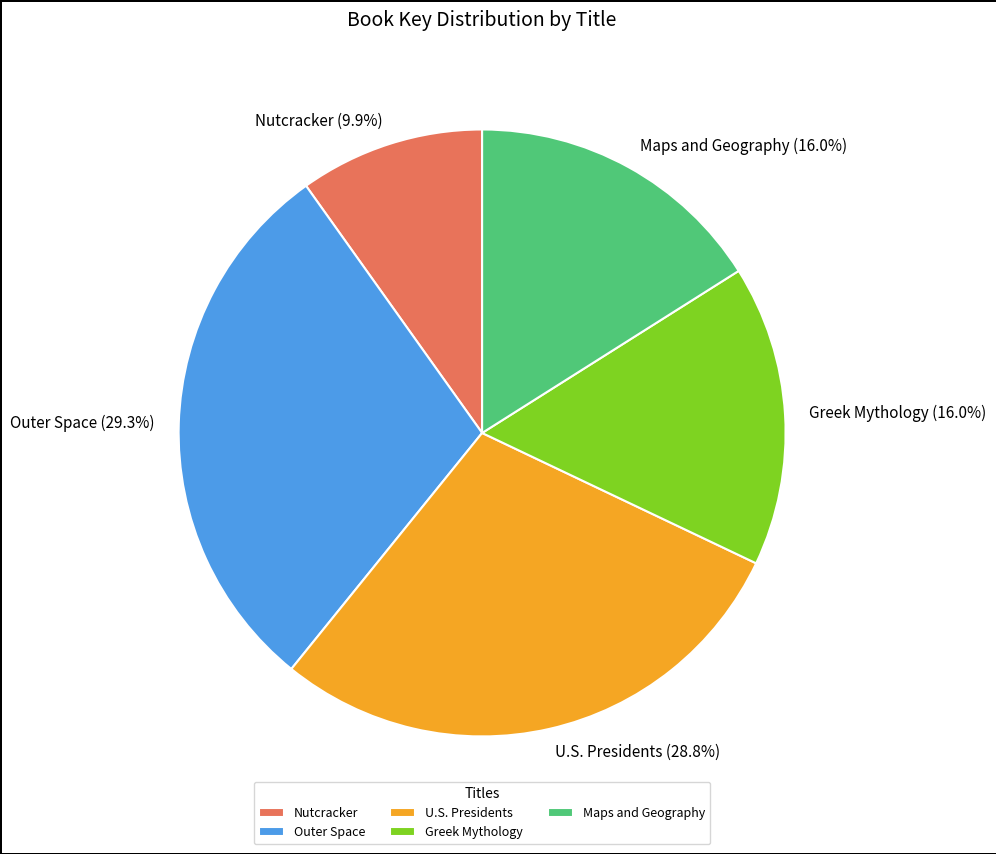

How many slices are in this pie chart?

5